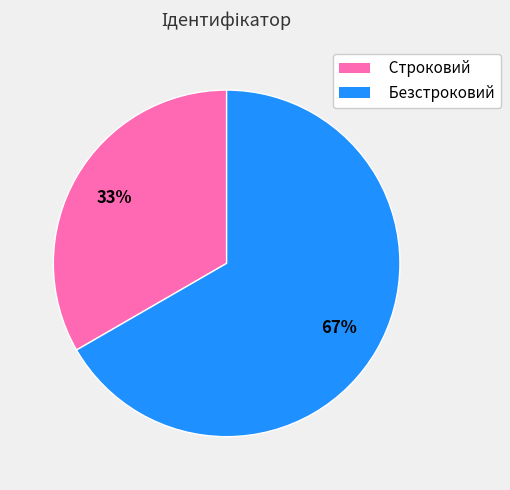

The Строковий slice represents 33% of the pie. True or false?

True